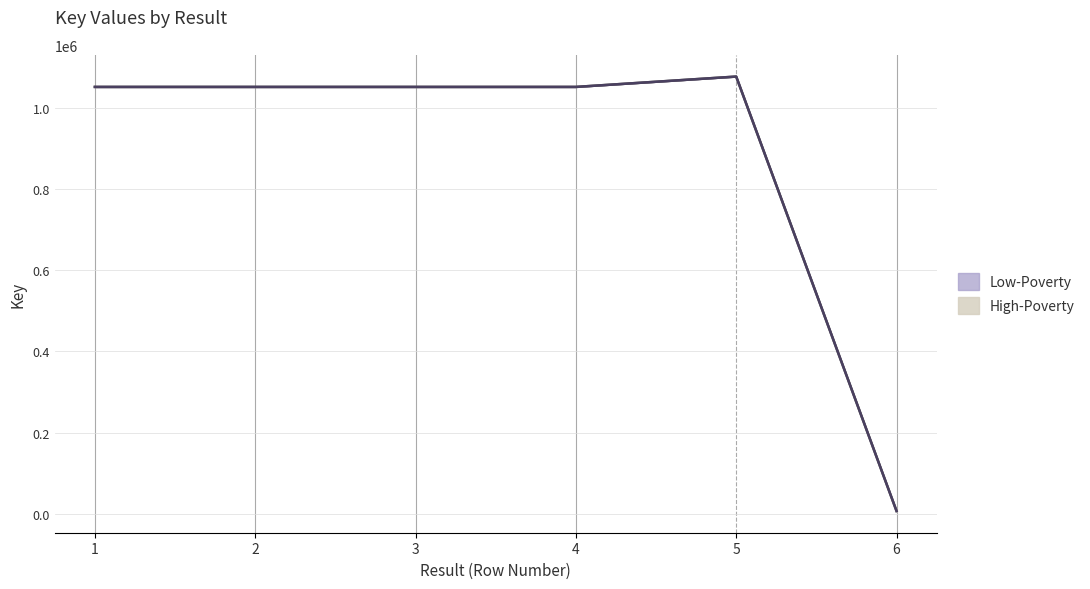

Is this an area chart (filled region under the line)?

No